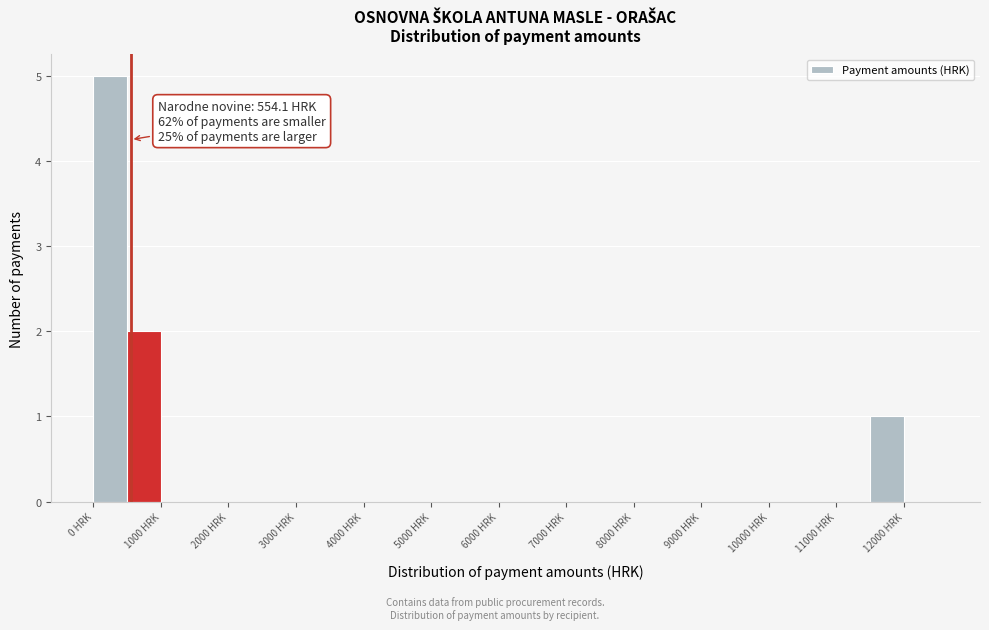

Over which range of the x-axis is the bar tallest?

0 to 500